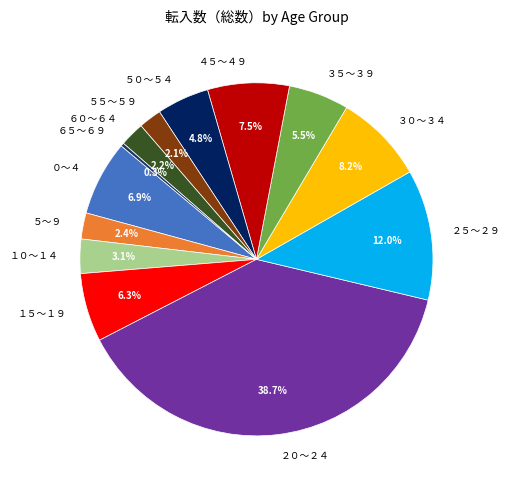

Does ５０～５４ account for over 50% of the chart?

No